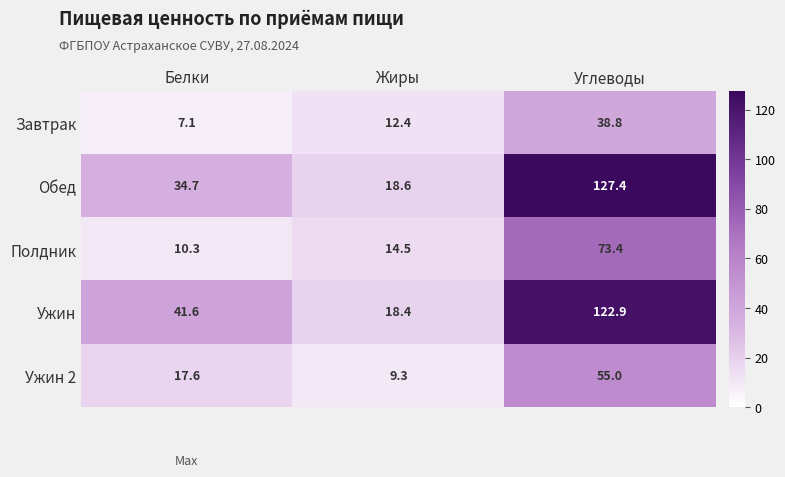

Reading right to left, extract all data points from this chart.

Завтрак: Углеводы=38.8	Жиры=12.4	Белки=7.1
Обед: Углеводы=127.4	Жиры=18.6	Белки=34.7
Полдник: Углеводы=73.4	Жиры=14.5	Белки=10.3
Ужин: Углеводы=122.9	Жиры=18.4	Белки=41.6
Ужин 2: Углеводы=55.0	Жиры=9.3	Белки=17.6